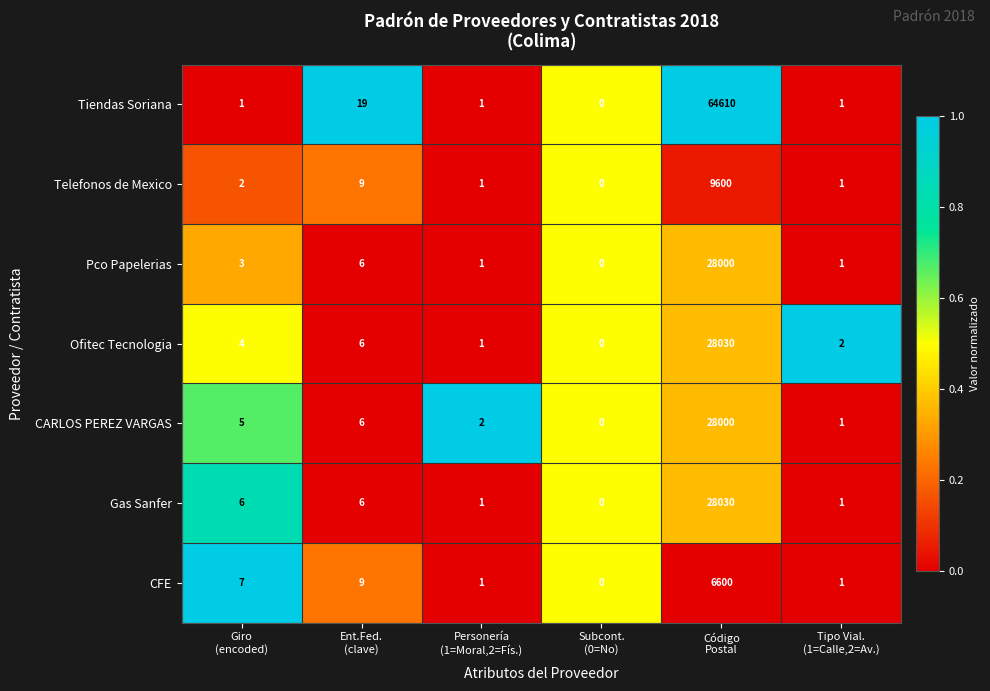

What is the maximum value shown in the chart?

64610